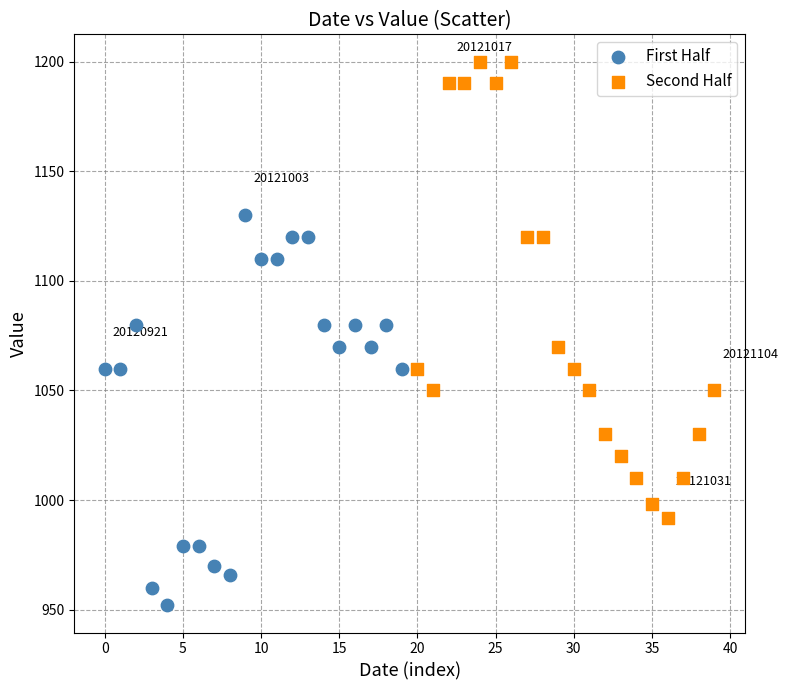

Which series reaches the maximum Y coordinate?

Second Half